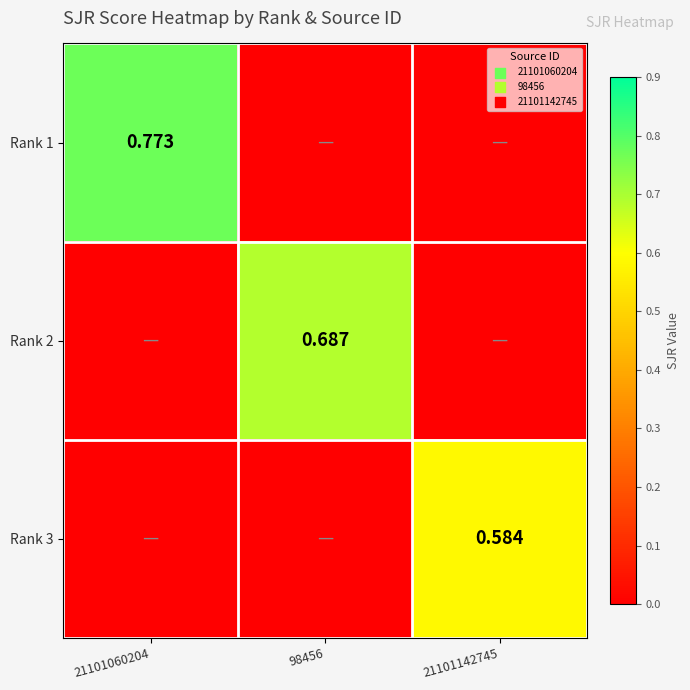

How many values in the Rank 3 series exceed 0?

1